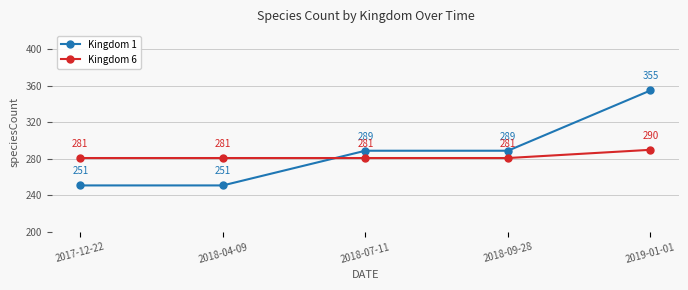

True or false: Kingdom 6 and Kingdom 1 intersect in this chart.

True